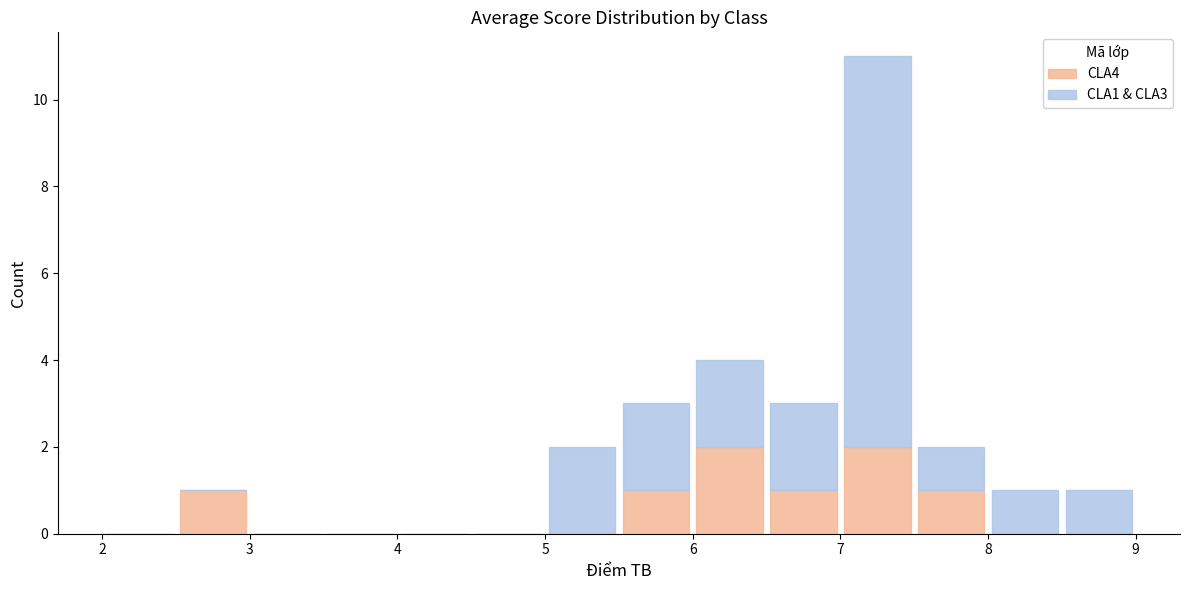

Reading left to right, list every stacked bar in this chart as the range it spans on the x-axis followed by its total height. The values are not printed on the chart, so give them approximately, as read against the axis.

2.0 to 2.5: 0
2.5 to 3.0: 1
3.0 to 3.5: 0
3.5 to 4.0: 0
4.0 to 4.5: 0
4.5 to 5.0: 0
5.0 to 5.5: 2
5.5 to 6.0: 3
6.0 to 6.5: 4
6.5 to 7.0: 3
7.0 to 7.5: 11
7.5 to 8.0: 2
8.0 to 8.5: 1
8.5 to 9.0: 1